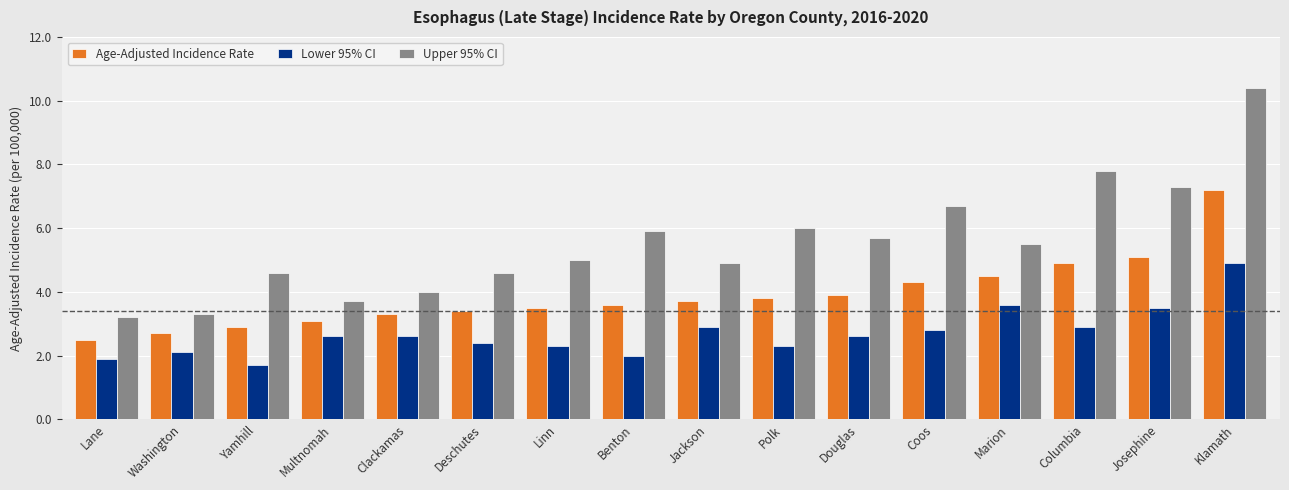

Is the value of Upper 95% CI at Benton greater than the value of Age-Adjusted Incidence Rate at Linn?

Yes